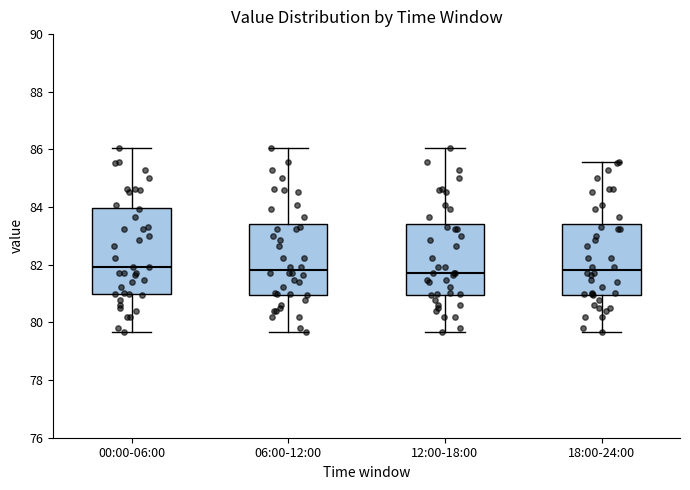

Where does the median line of the box for 06:00-12:00 sit on the y-axis? The values are not printed on the chart, so give them approximately, as read against the axis.

81.8